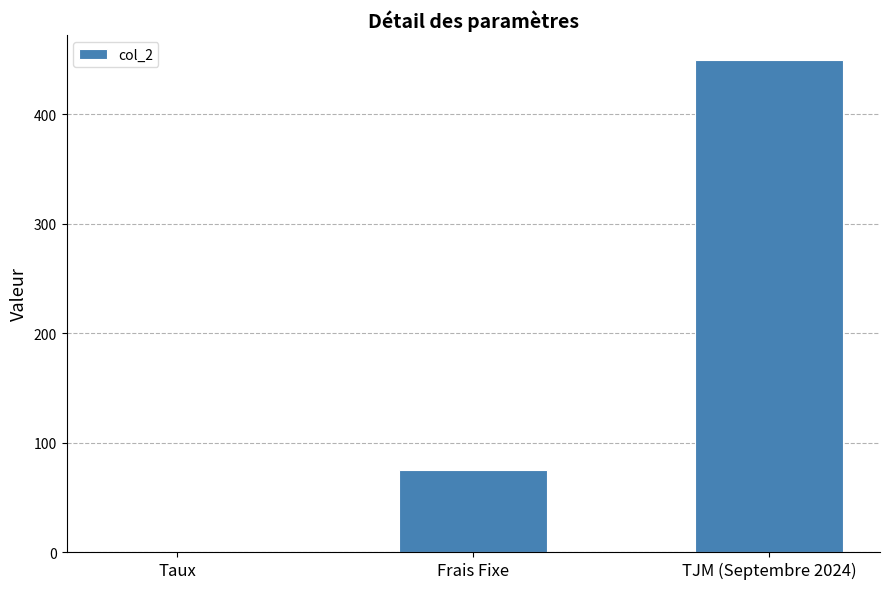

Which label corresponds to the largest value in the chart?

TJM (Septembre 2024)